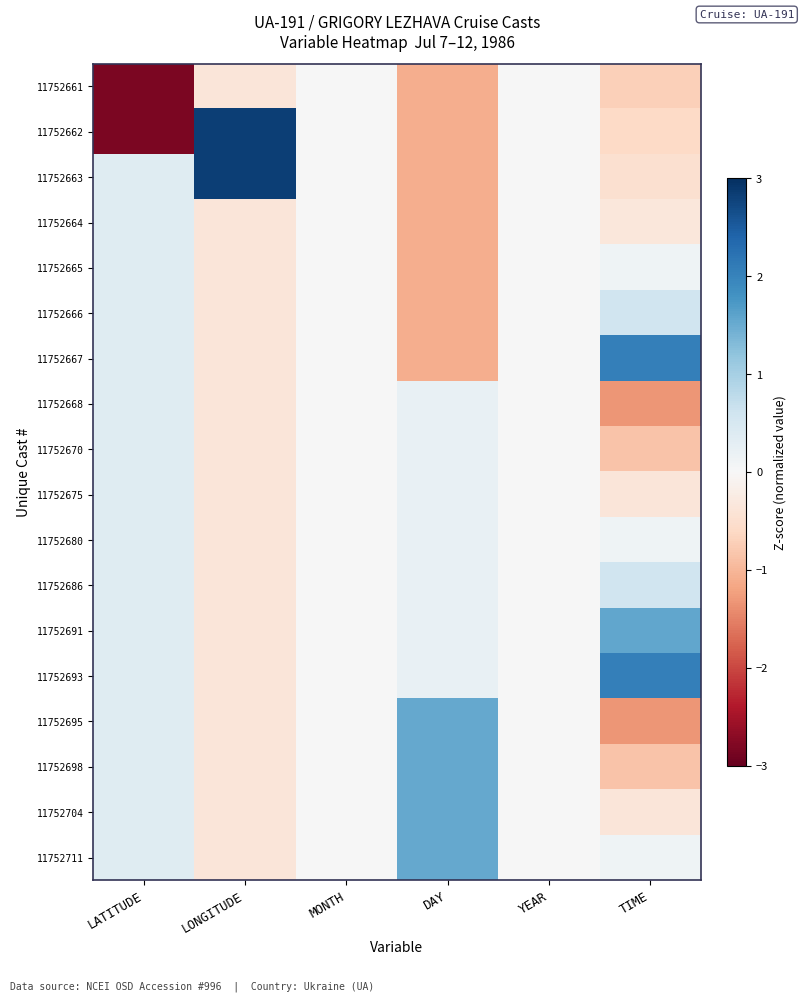

What is the spread (max minus min) of values at LATITUDE?

3.2